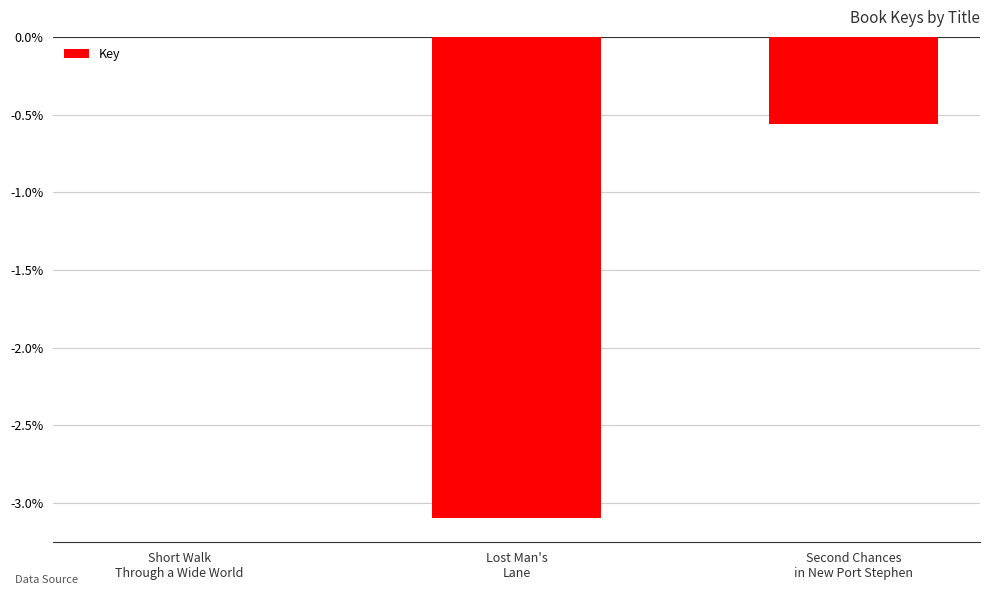

At which label is the value closest to -1?

Second Chances
in New Port Stephen